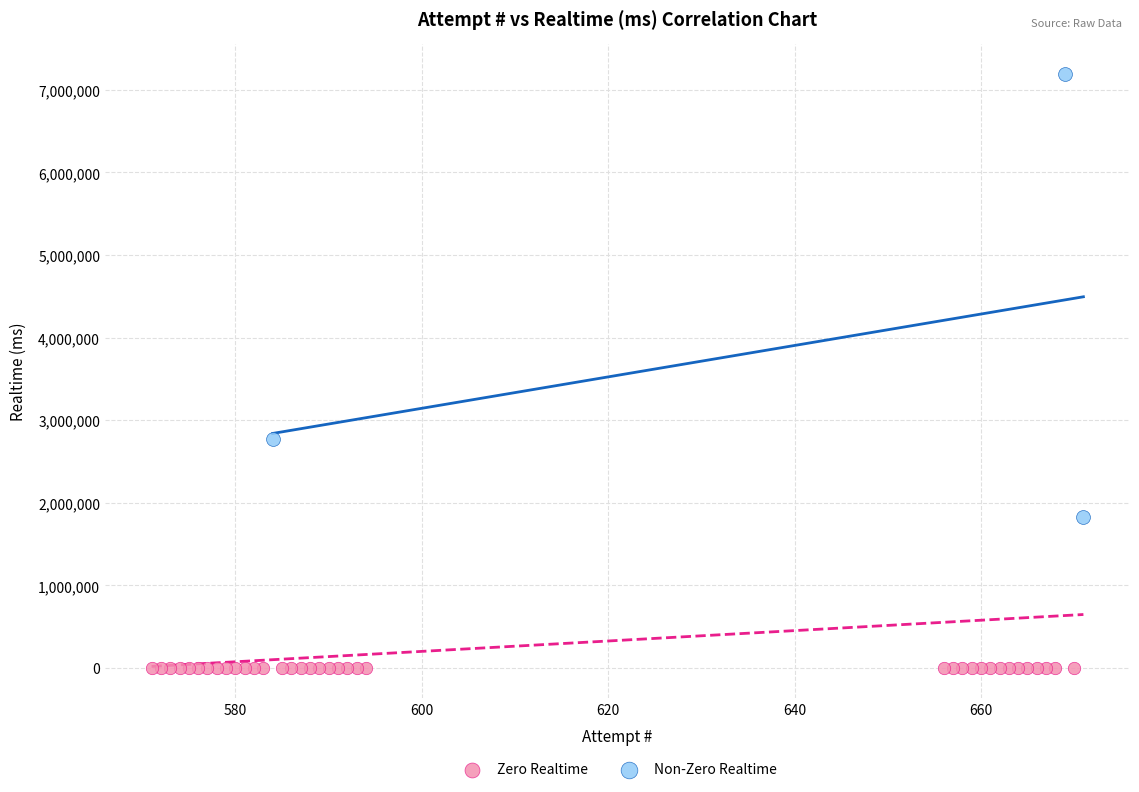

Which series contains the lowest Y value?

Zero Realtime